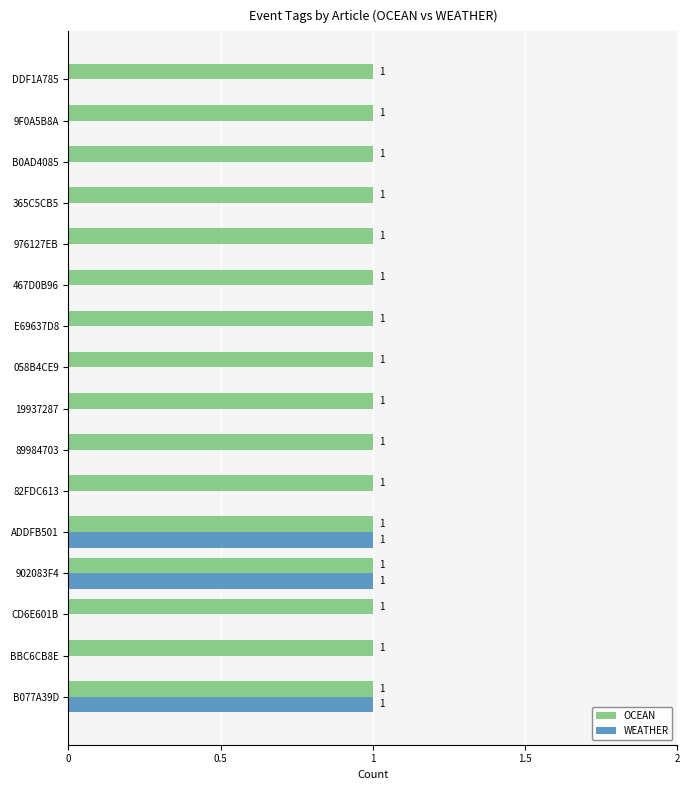

Is the value of OCEAN at 19937287 greater than the value of WEATHER at 89984703?

Yes